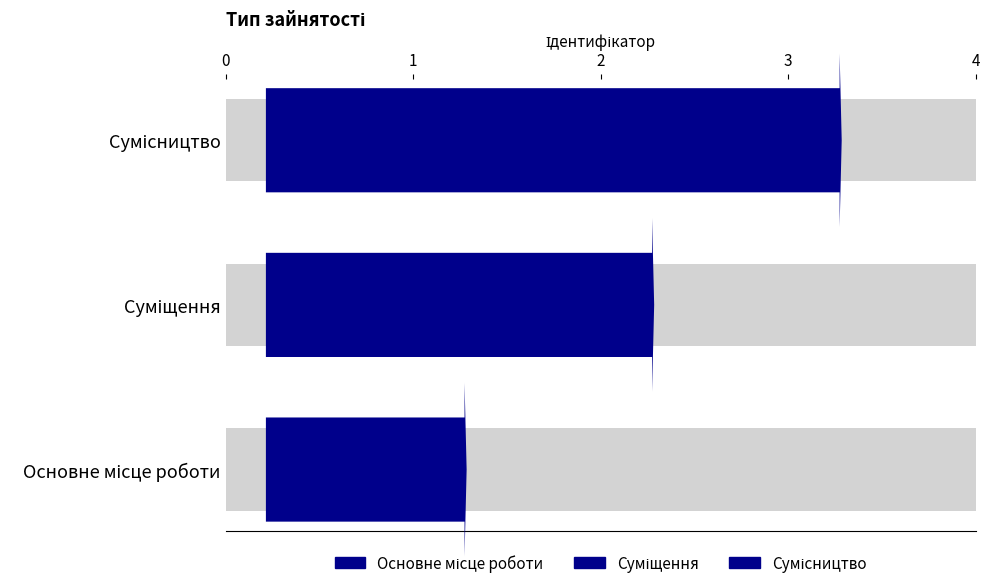

Where does the data first go above 2?

Сумісництво